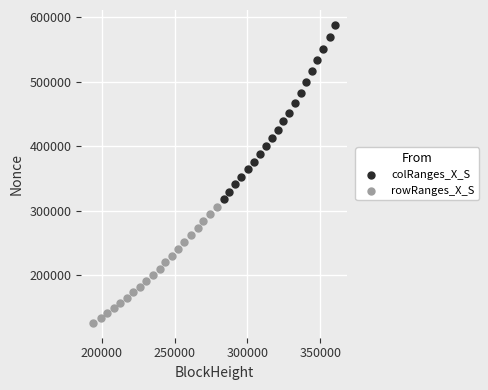

Which series reaches the minimum Y coordinate?

rowRanges_X_S